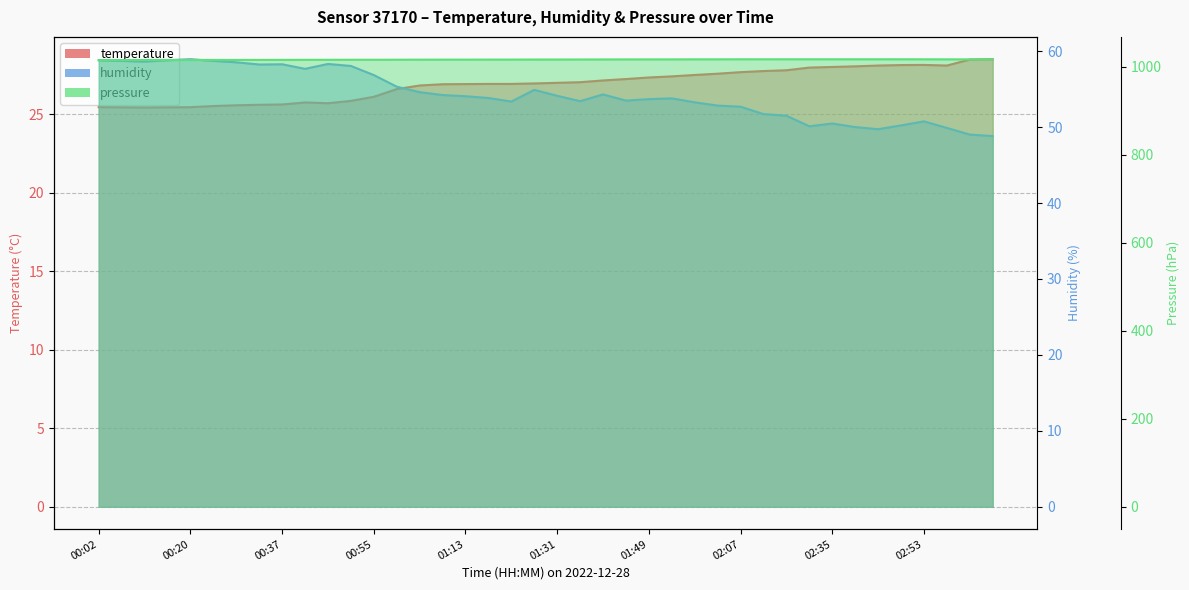

What is the maximum value for temperature?

28.5